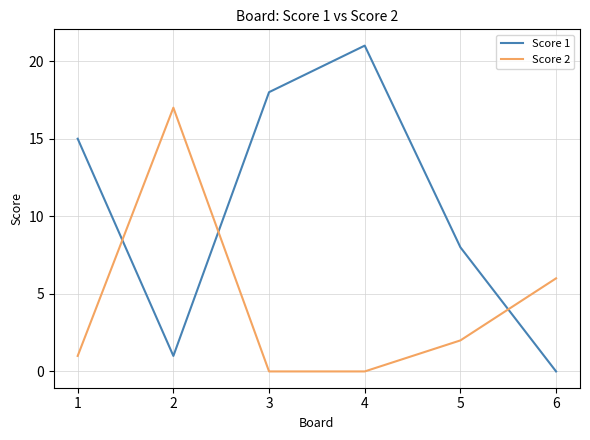

What are all the series names shown in the legend?

Score 1, Score 2